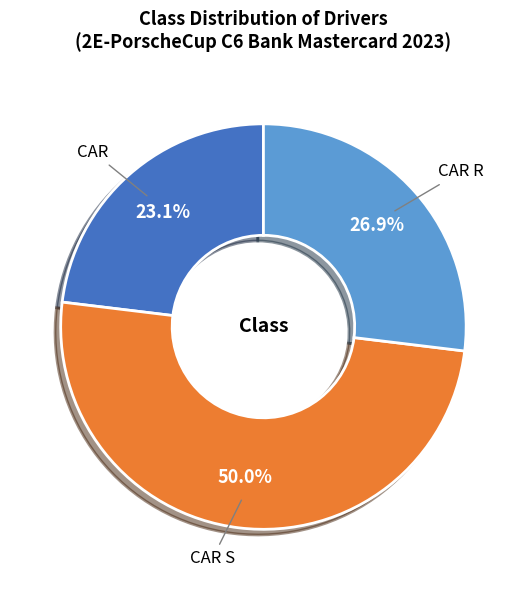

Rank the categories by value from lowest to highest.

CAR, CAR R, CAR S